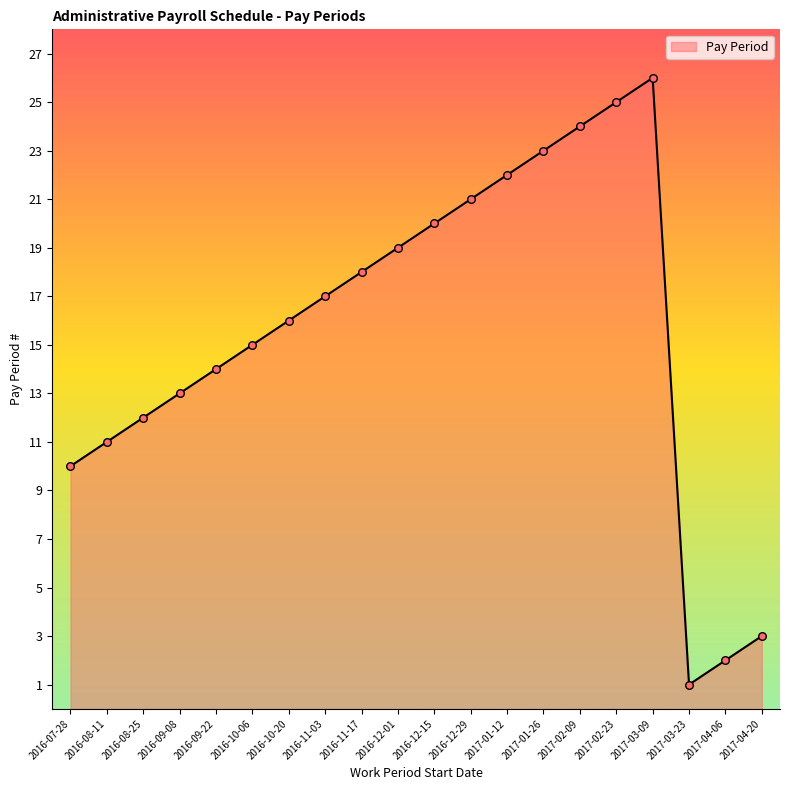

Which has a higher value, 2017-03-23 or 2016-08-25?

2016-08-25